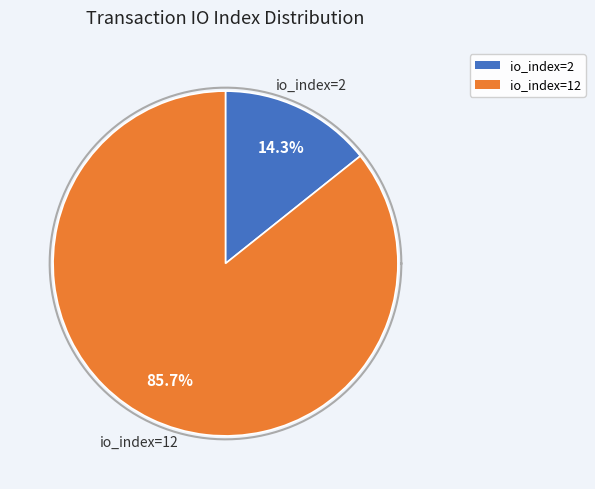

True or false: tx_hash_1 (io_index=2) accounts for 14% of the total.

True